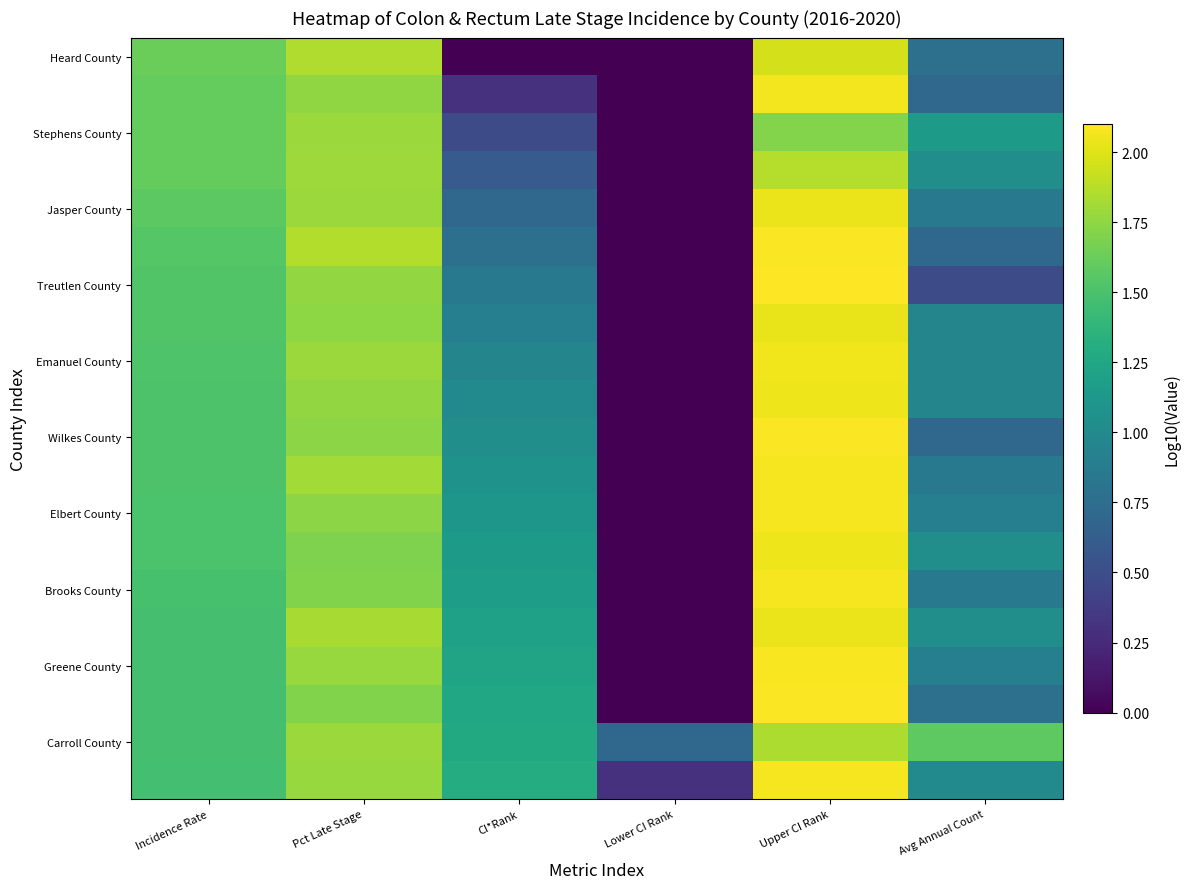

Between CI*Rank and Upper CI Rank, which series saw the biggest shift?

Heard County